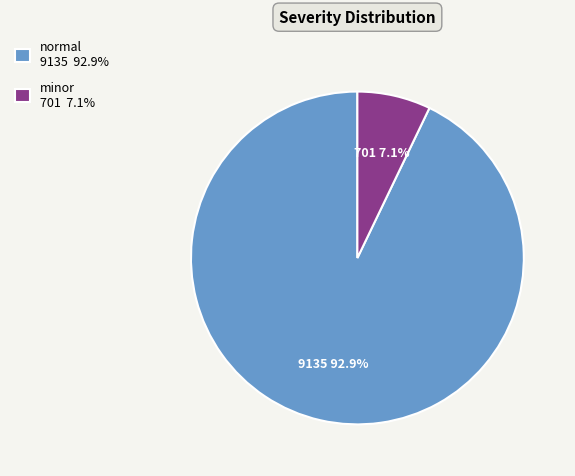

How many slices are in this pie chart?

2